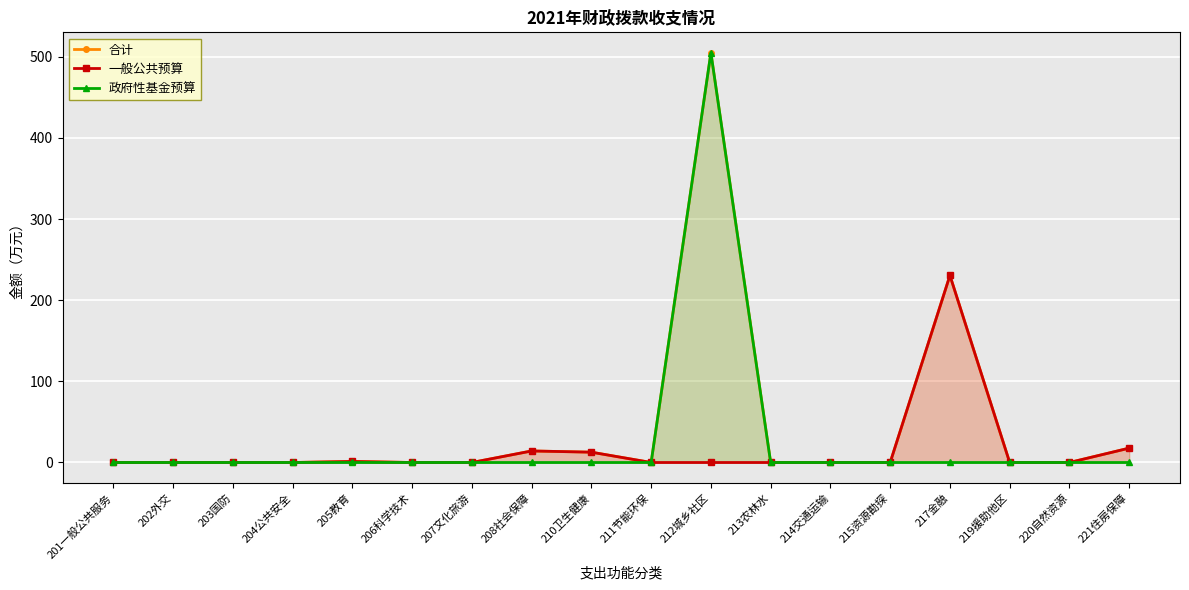

Where is 政府性基金预算 nearest to the value 252?

201一般公共服务